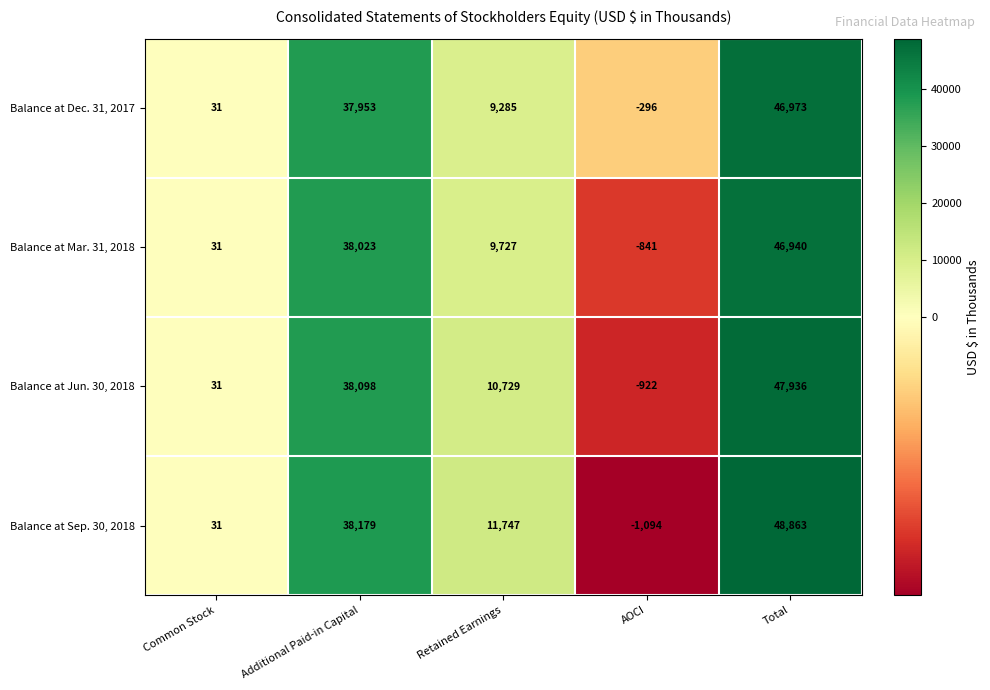

What is the difference between the Balance at Sep. 30, 2018 values at AOCI and Additional Paid-in Capital?

39273